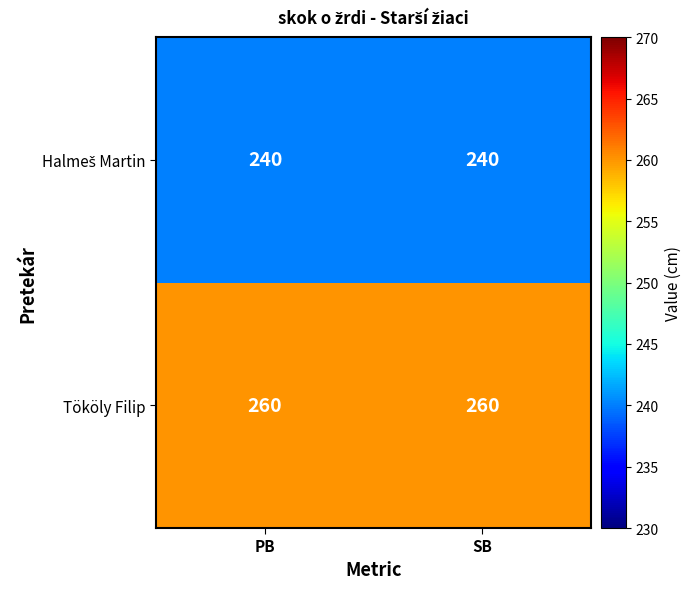

What is the highest value of the Tököly Filip series?

260